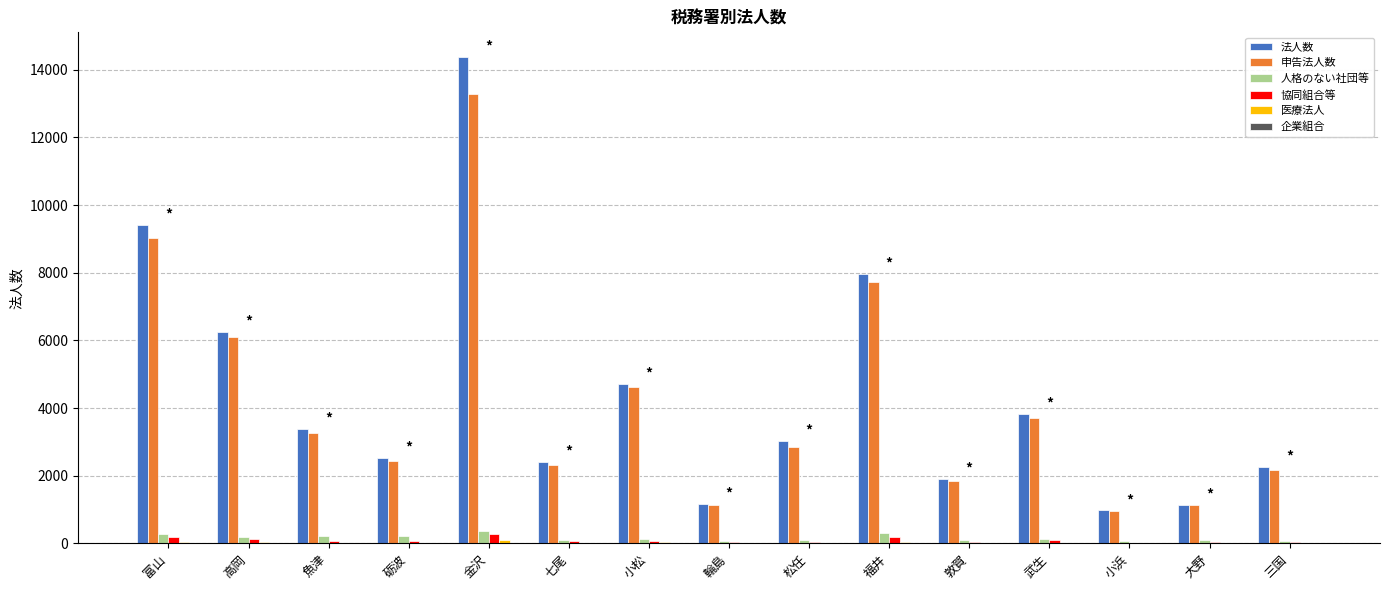

Which series has the largest range (max minus min)?

法人数